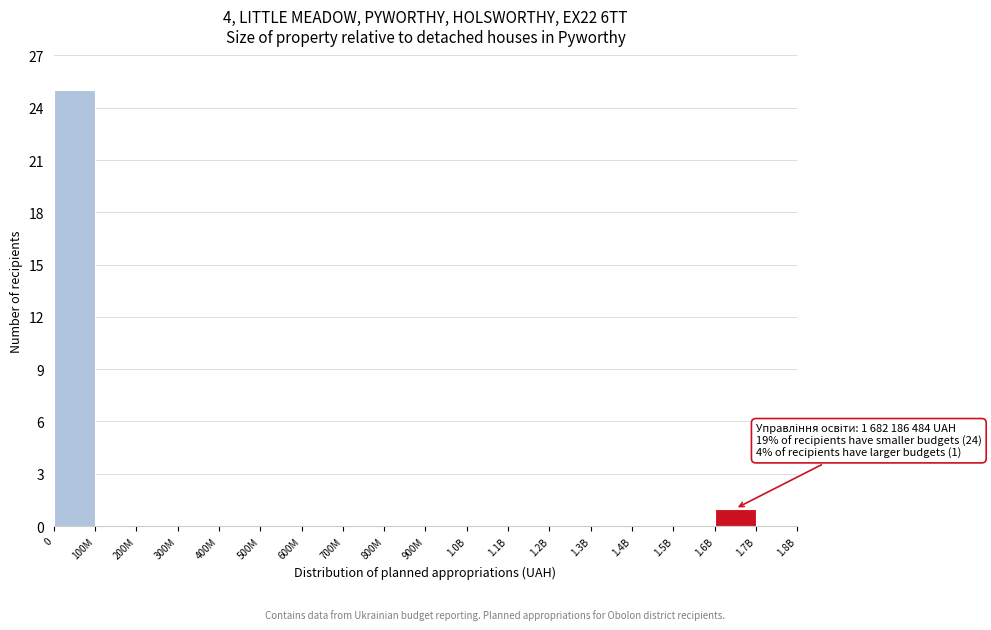

Reading left to right, transcribe all the data shown in this chart.

0=25	100M=0	200M=0	300M=0	400M=0	500M=0	600M=0	700M=0	800M=0	900M=0	1.0B=0	1.1B=0	1.2B=0	1.3B=0	1.4B=0	1.5B=0	1.6B=1	1.7B=0